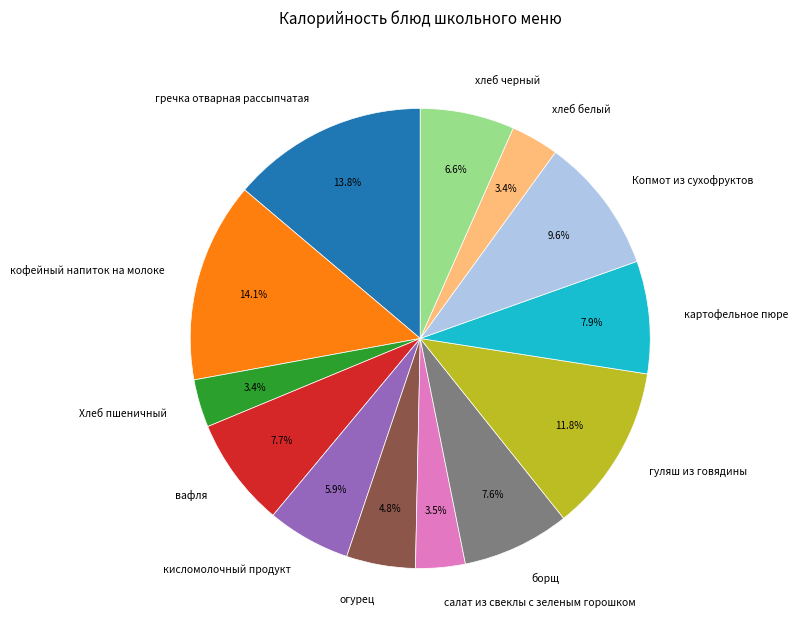

Combined, what portion of the pie is вафля and кисломолочный продукт?

13.6%